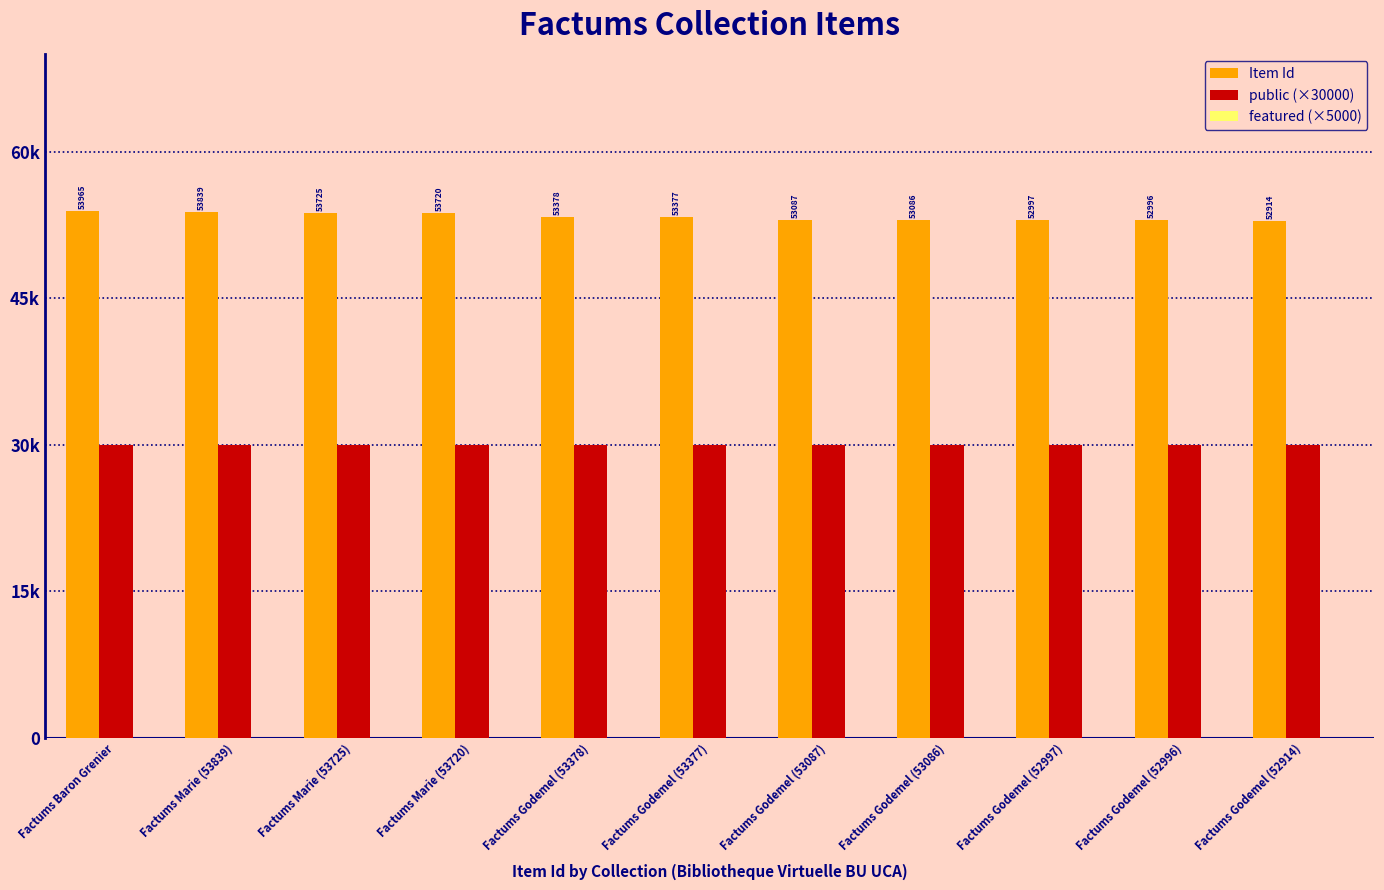

Reading left to right, what are all the values shown in this chart?

Item Id: Factums Baron Grenier=53965	Factums Marie (53839)=53839	Factums Marie (53725)=53725	Factums Marie (53720)=53720	Factums Godemel (53378)=53378	Factums Godemel (53377)=53377	Factums Godemel (53087)=53087	Factums Godemel (53086)=53086	Factums Godemel (52997)=52997	Factums Godemel (52996)=52996	Factums Godemel (52914)=52914
public (×30000): Factums Baron Grenier=30000	Factums Marie (53839)=30000	Factums Marie (53725)=30000	Factums Marie (53720)=30000	Factums Godemel (53378)=30000	Factums Godemel (53377)=30000	Factums Godemel (53087)=30000	Factums Godemel (53086)=30000	Factums Godemel (52997)=30000	Factums Godemel (52996)=30000	Factums Godemel (52914)=30000
featured (×5000): Factums Baron Grenier=0	Factums Marie (53839)=0	Factums Marie (53725)=0	Factums Marie (53720)=0	Factums Godemel (53378)=0	Factums Godemel (53377)=0	Factums Godemel (53087)=0	Factums Godemel (53086)=0	Factums Godemel (52997)=0	Factums Godemel (52996)=0	Factums Godemel (52914)=0